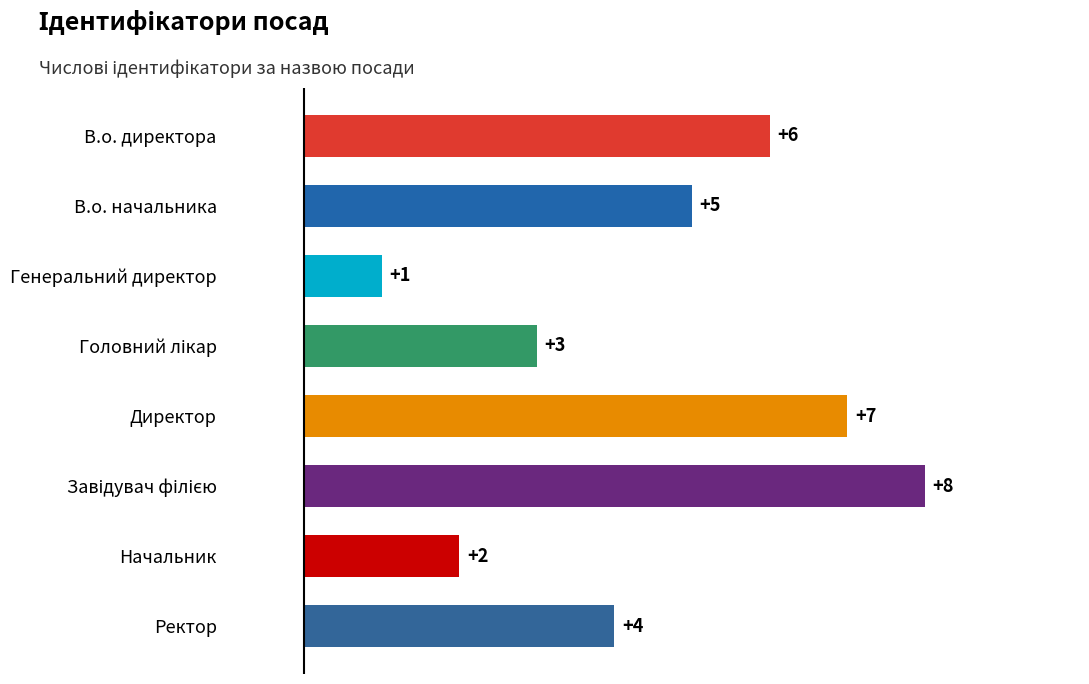

Where is the data nearest to the value 4?

Ректор